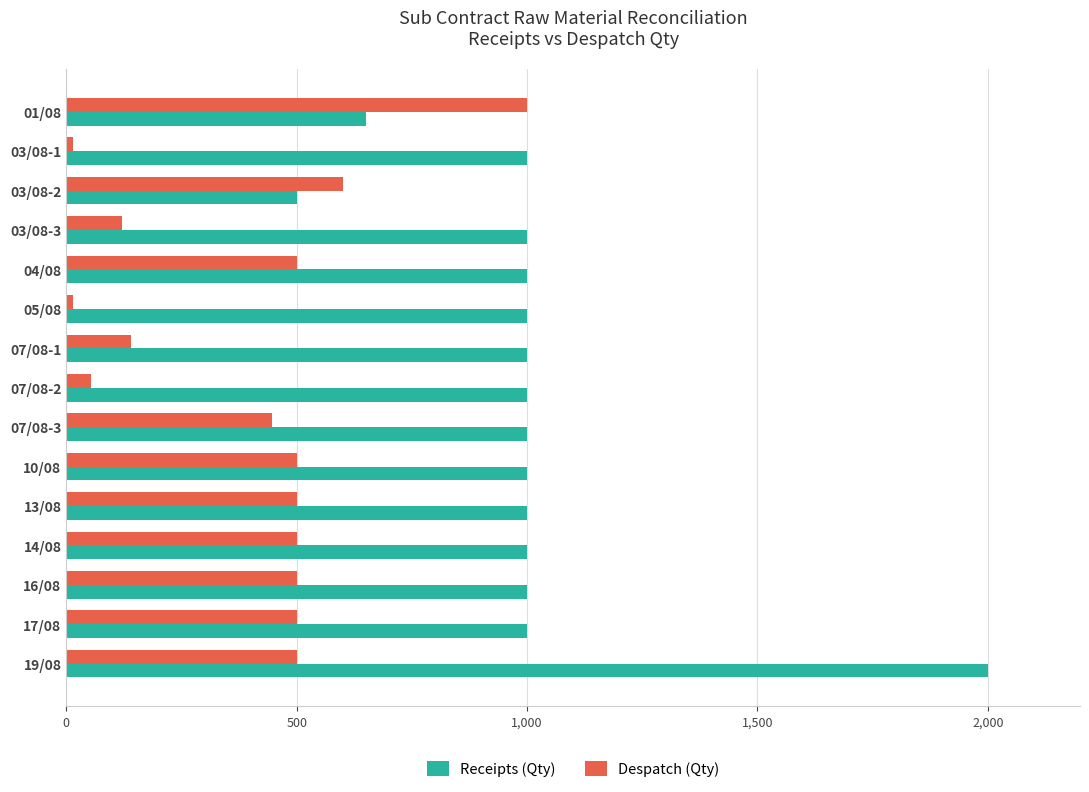

At 16/08, list the series in order from largest to smallest.

Receipts (Qty), Despatch (Qty)